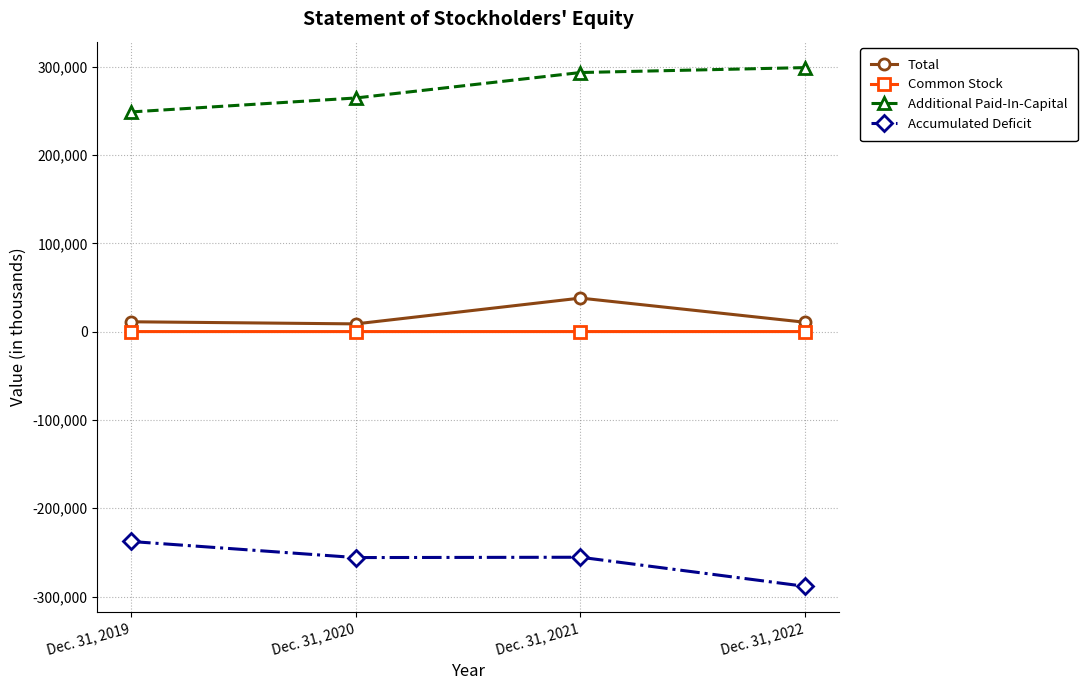

What is the minimum value shown in the chart?

-288438